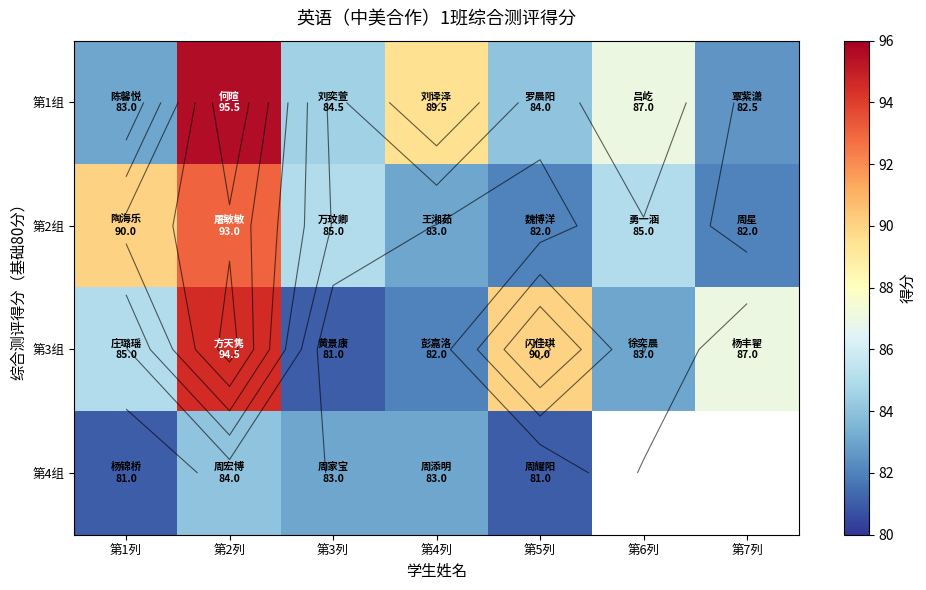

Is it true that 第1组 equals 87.0 at 第6列?

True